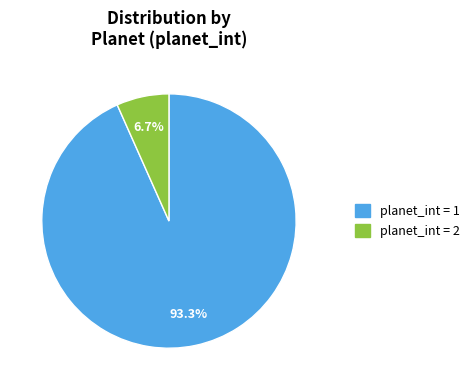

Does any single category account for the majority?

Yes